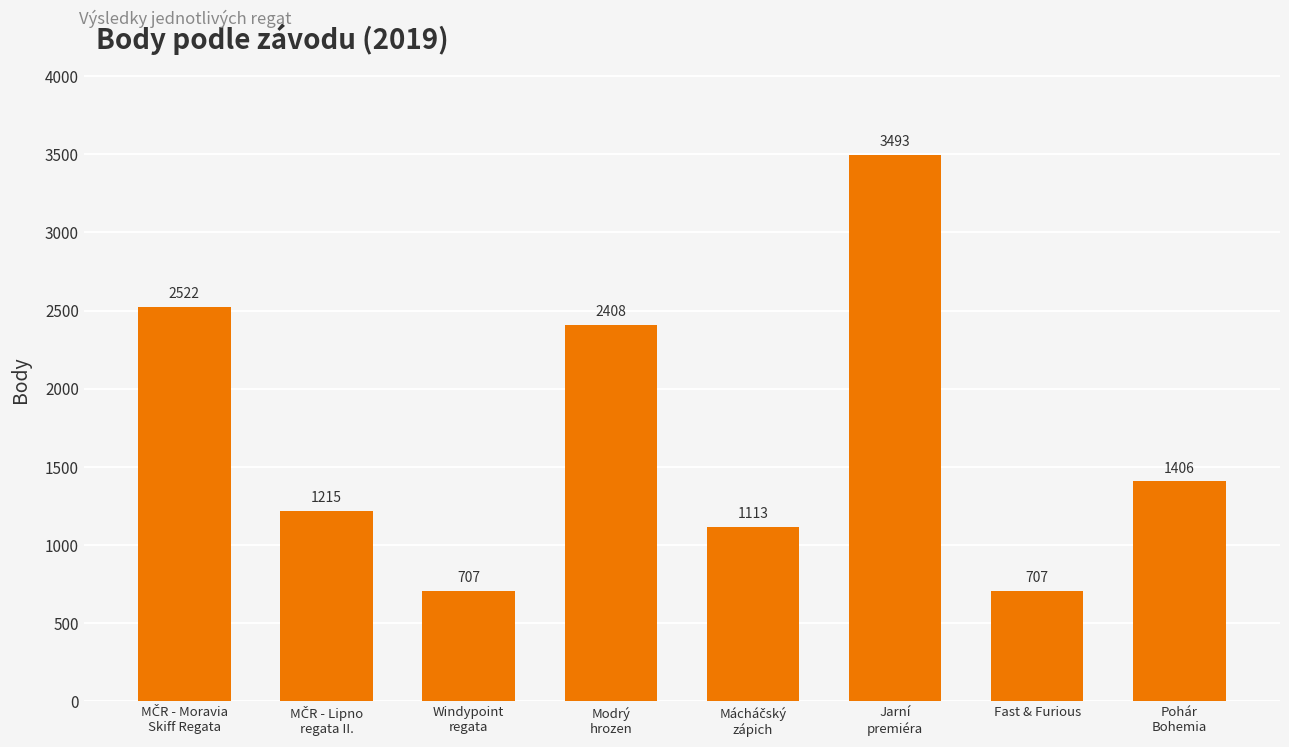

What is the value of the 2nd bar from the left?

1215